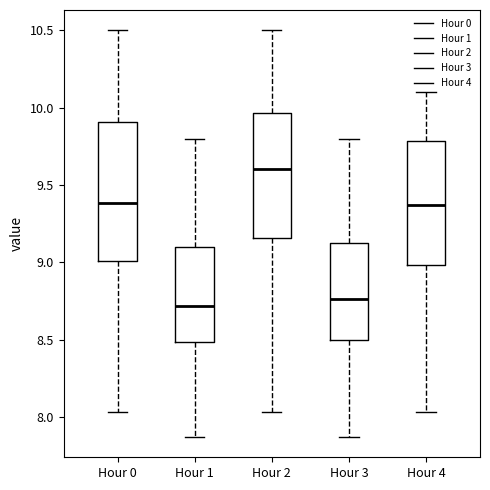

Reading left to right, transcribe this box plot: for each box, give where its median line is, the range the box spans, and where its two whiskers end, as read against the y-axis. The values are not printed on the chart, so give them approximately, as read against the axis.

Hour 0: median 9.40, box 9.00 to 9.90, whiskers 8.05 to 10.50
Hour 1: median 8.70, box 8.50 to 9.10, whiskers 7.85 to 9.80
Hour 2: median 9.60, box 9.15 to 9.95, whiskers 8.05 to 10.50
Hour 3: median 8.75, box 8.50 to 9.10, whiskers 7.85 to 9.80
Hour 4: median 9.35, box 9.00 to 9.80, whiskers 8.05 to 10.10